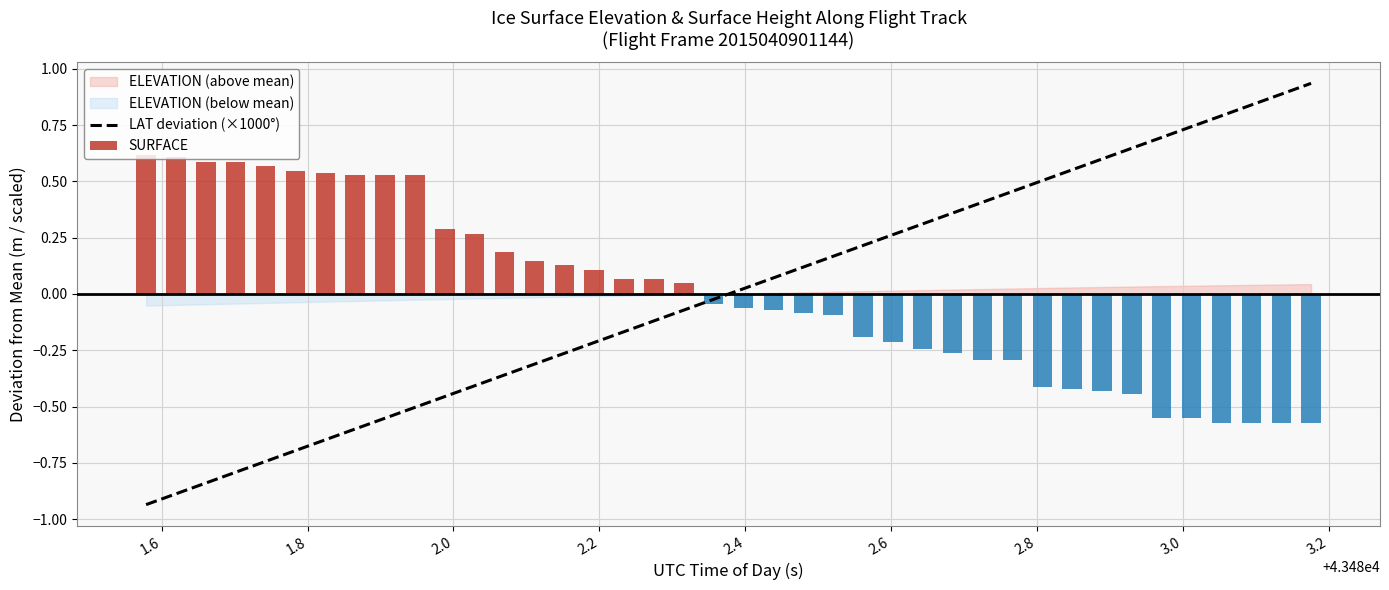

How many data points are less than 0?

20